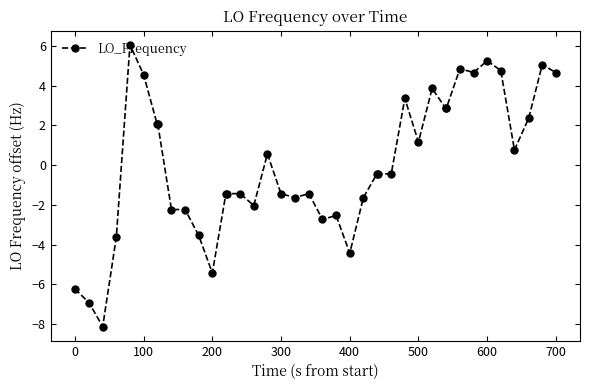

How many data points are less than 0?

22